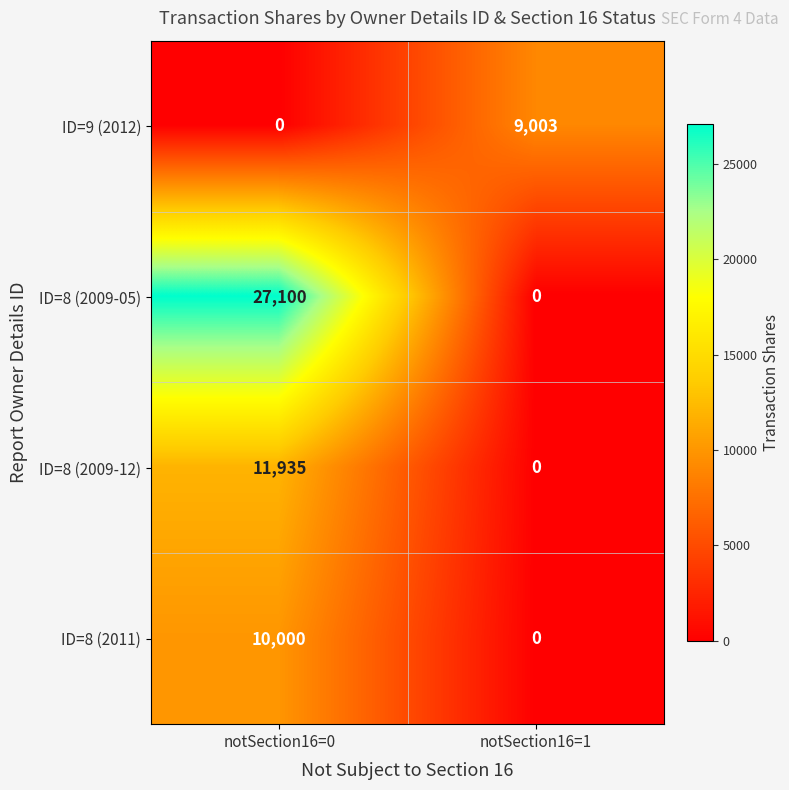

At notSection16=0, list the series in order from largest to smallest.

ID=8 (2009-05), ID=8 (2009-12), ID=8 (2011), ID=9 (2012)